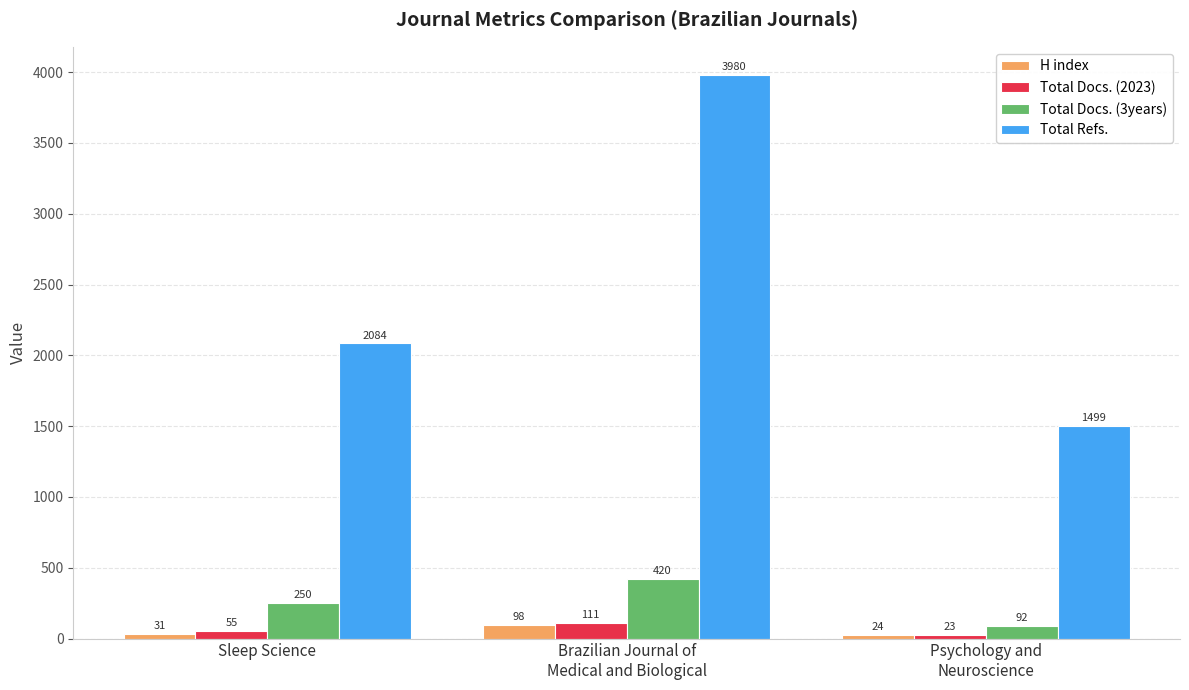

Is the value of Total Refs. at Sleep Science greater than the value of Total Docs. (2023) at Sleep Science?

Yes